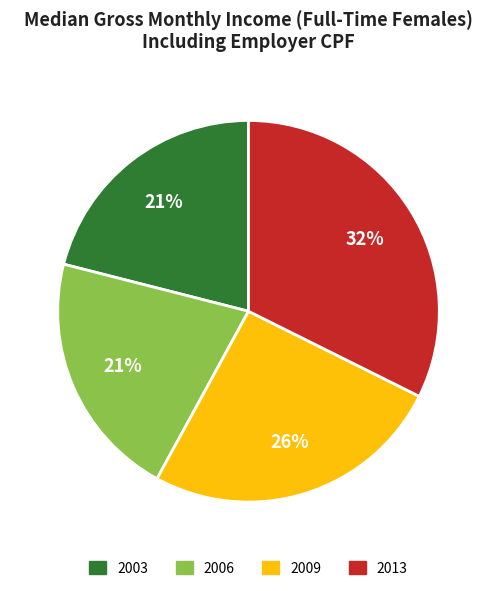

Is there a majority slice in this chart?

No